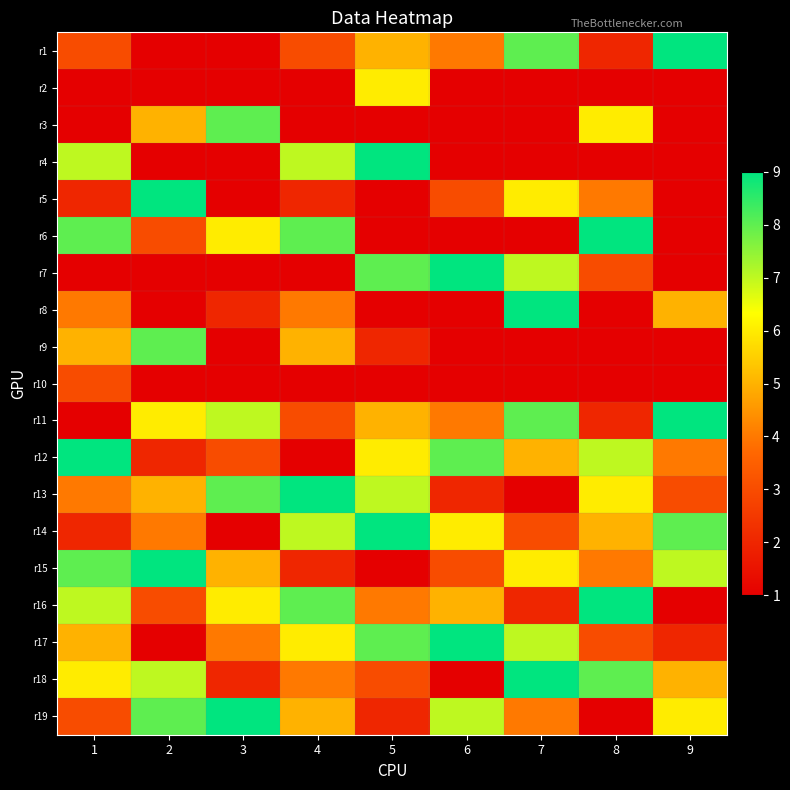

At how many categories does at least one series exceed 8?

9